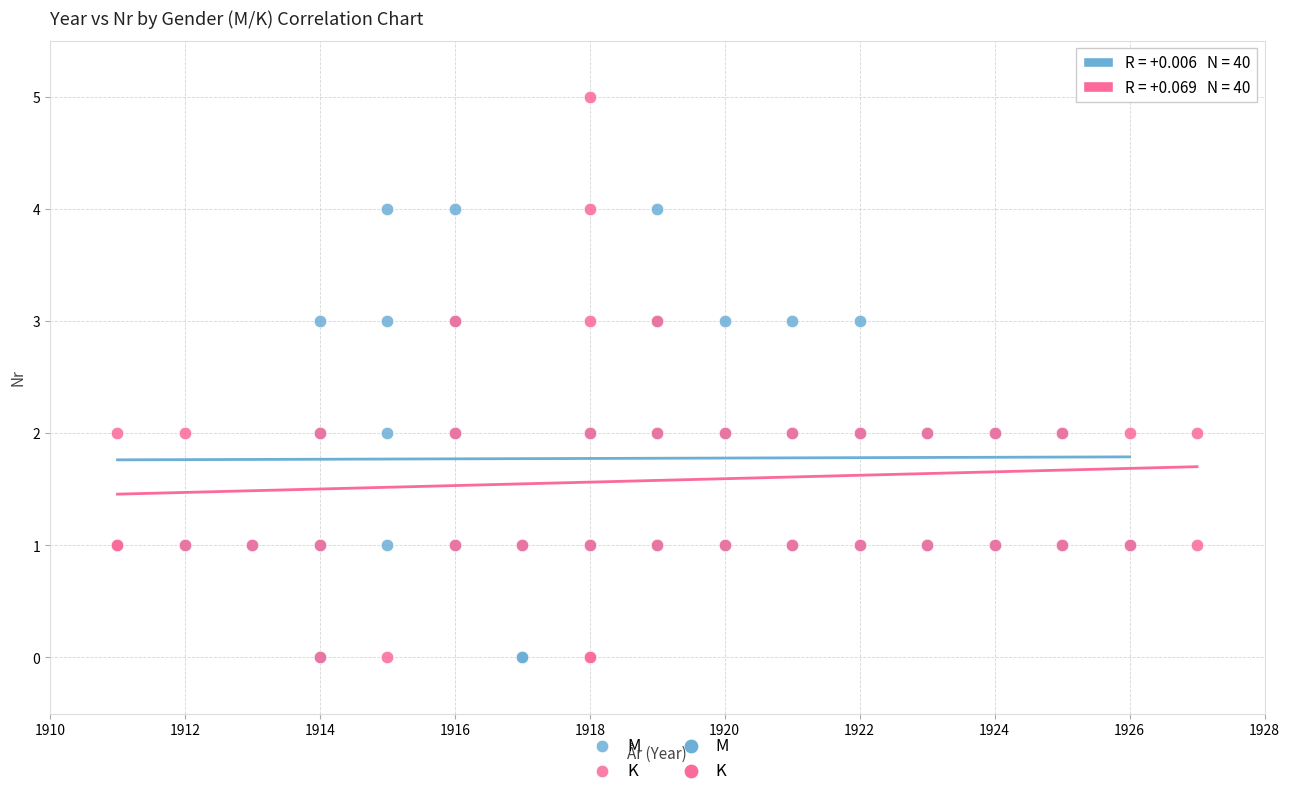

Which series contains the highest Y value?

K